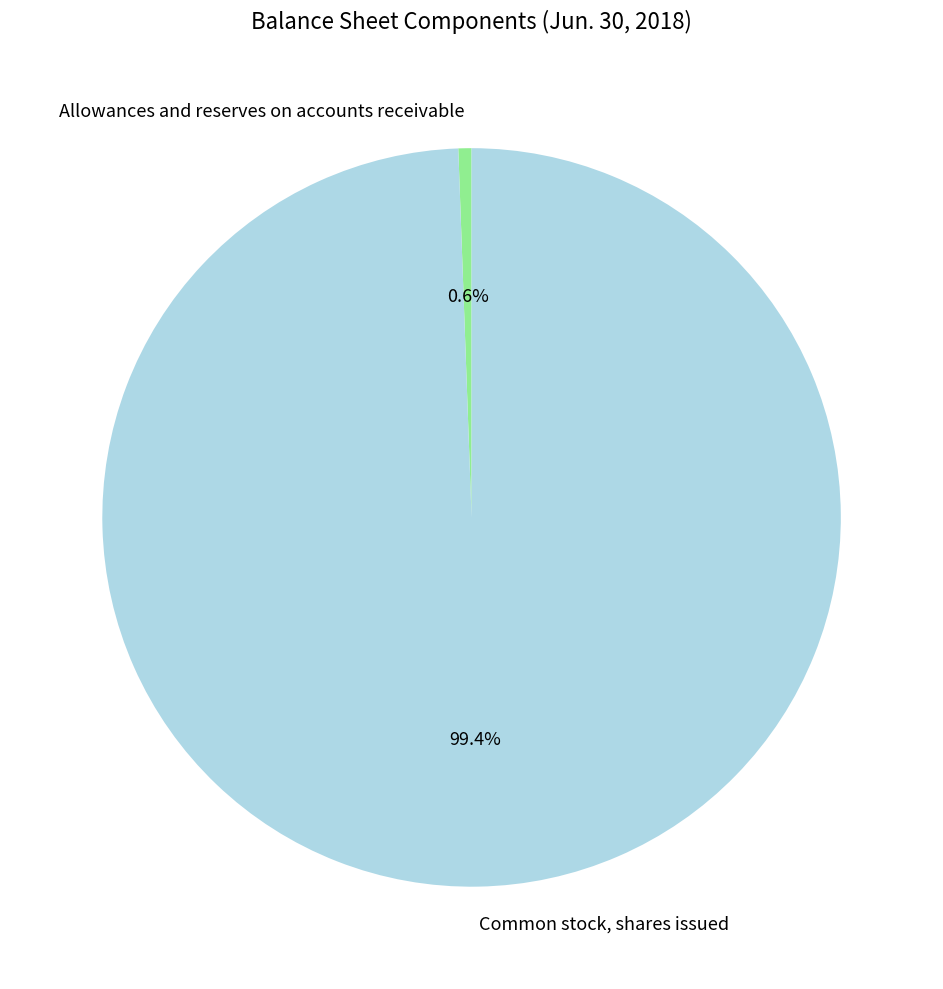

Between Common stock, shares issued and Allowances and reserves on accounts receivable, which is larger?

Common stock, shares issued